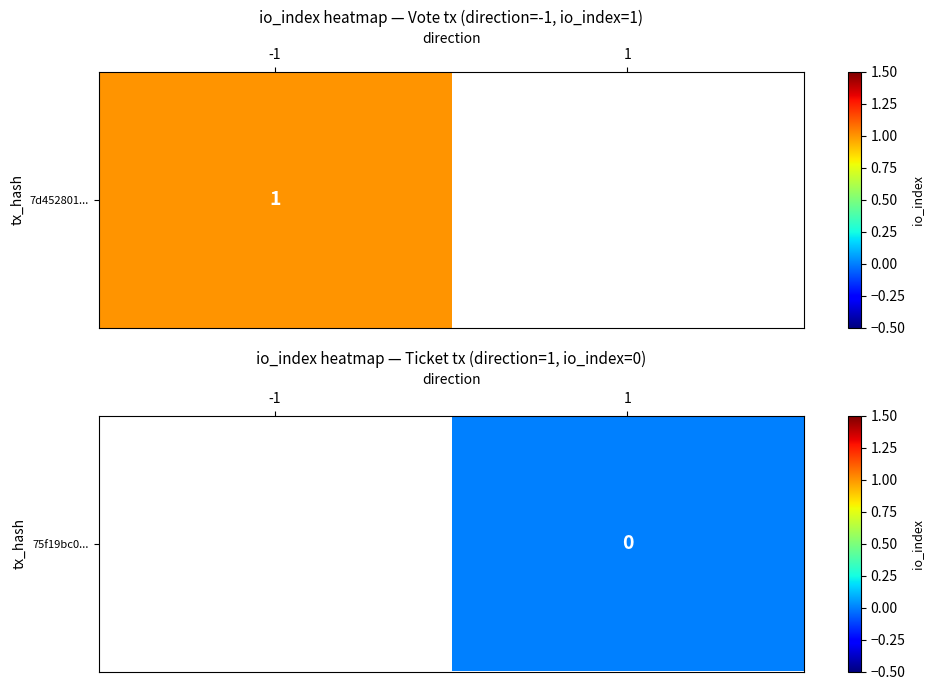

Rank the categories by value from highest to lowest.

-1, 1